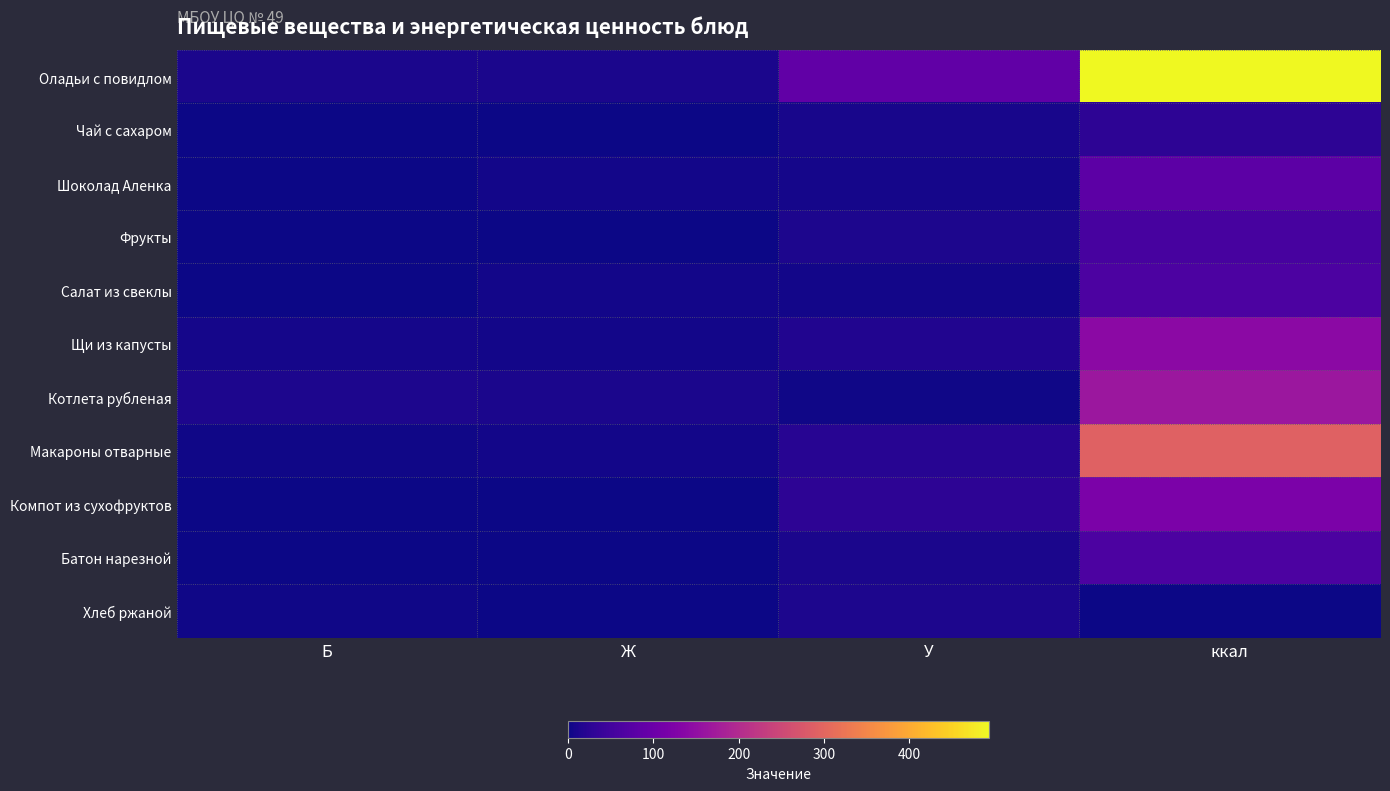

At which category does the chart reach its peak across all series?

ккал